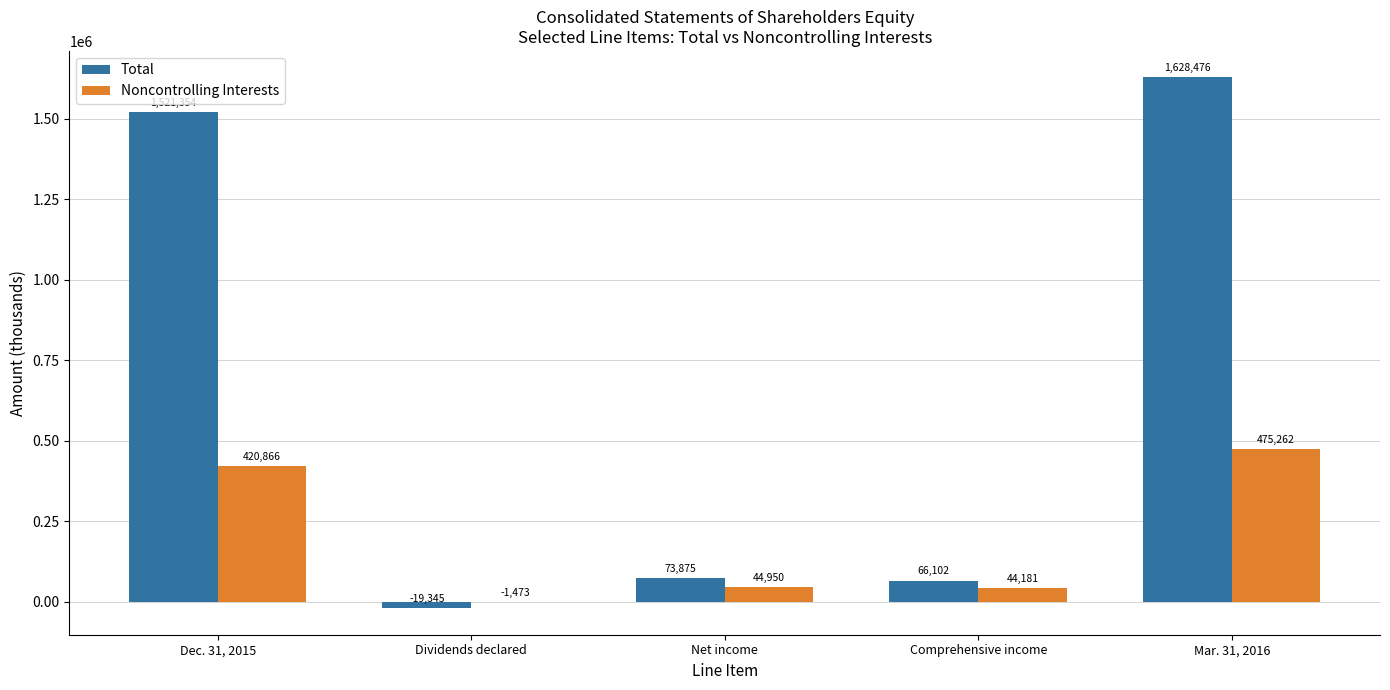

What is the maximum value shown in the chart?

1628476